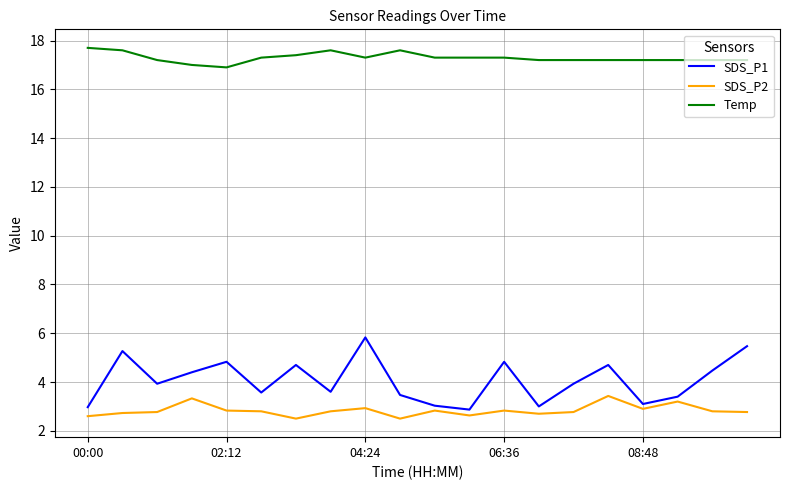

What is the maximum value shown in the chart?

17.7